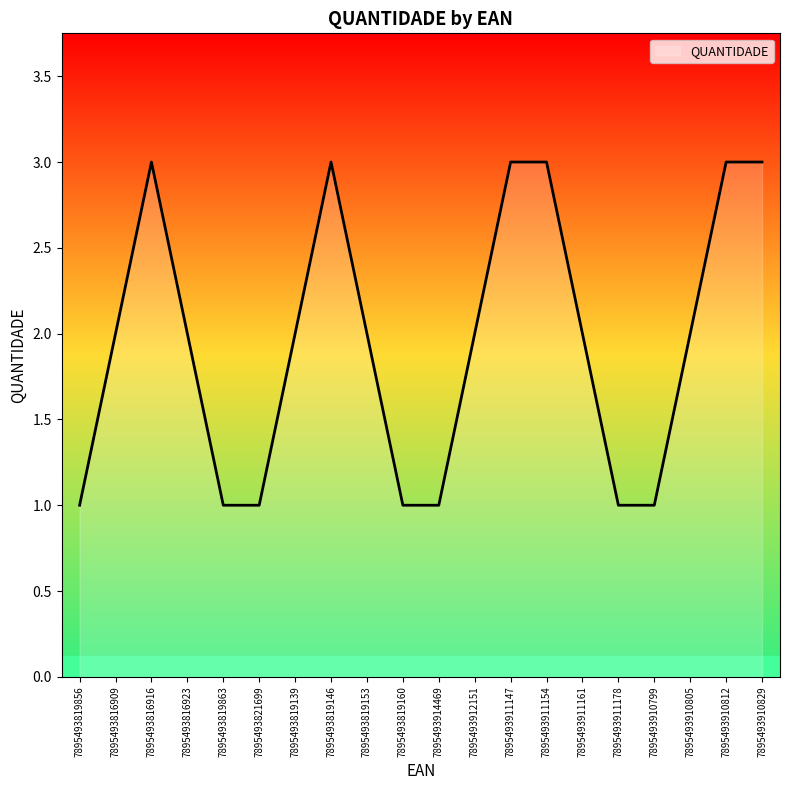

The chart shows a value of 1 at 7895493910805. True or false?

False